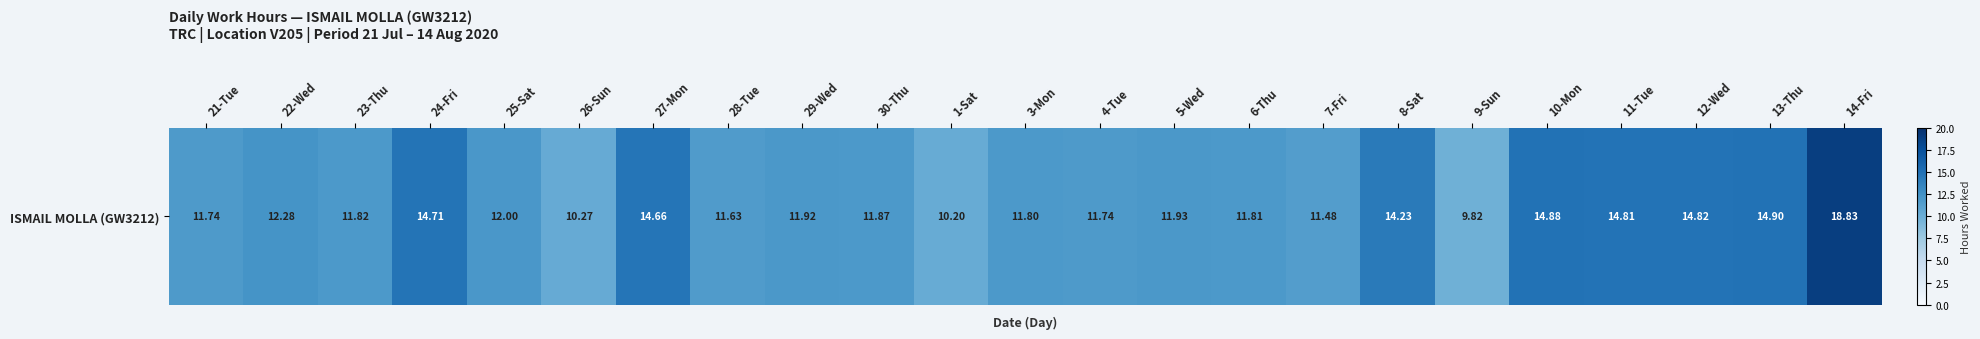

Where does the data first go above 11?

21-Tue